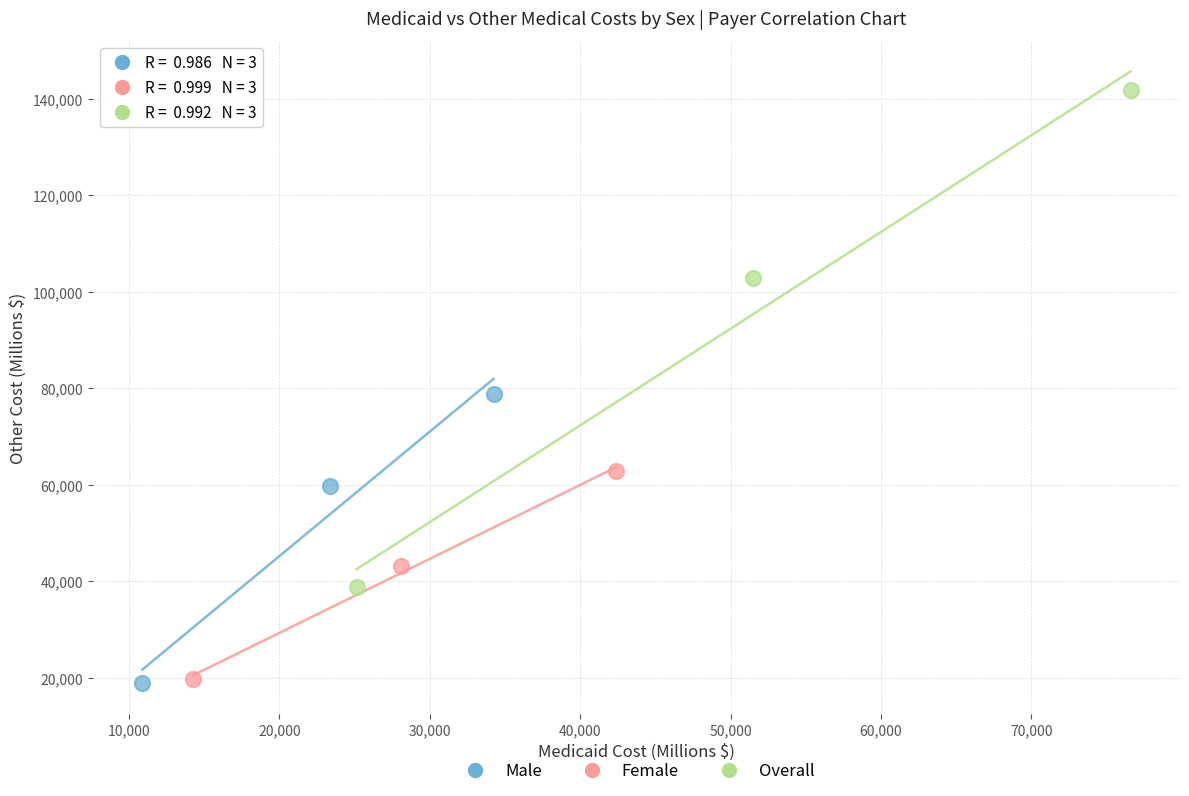

Which series contains the highest Y value?

Overall